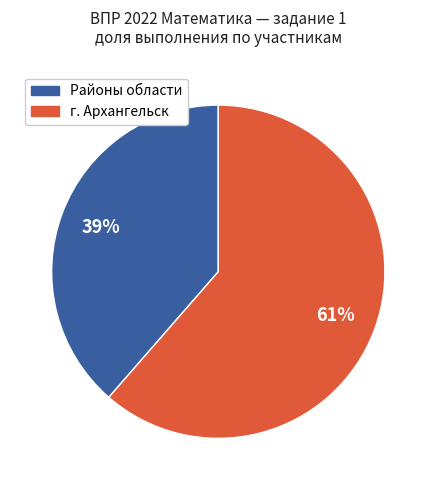

Does any single category account for the majority?

Yes